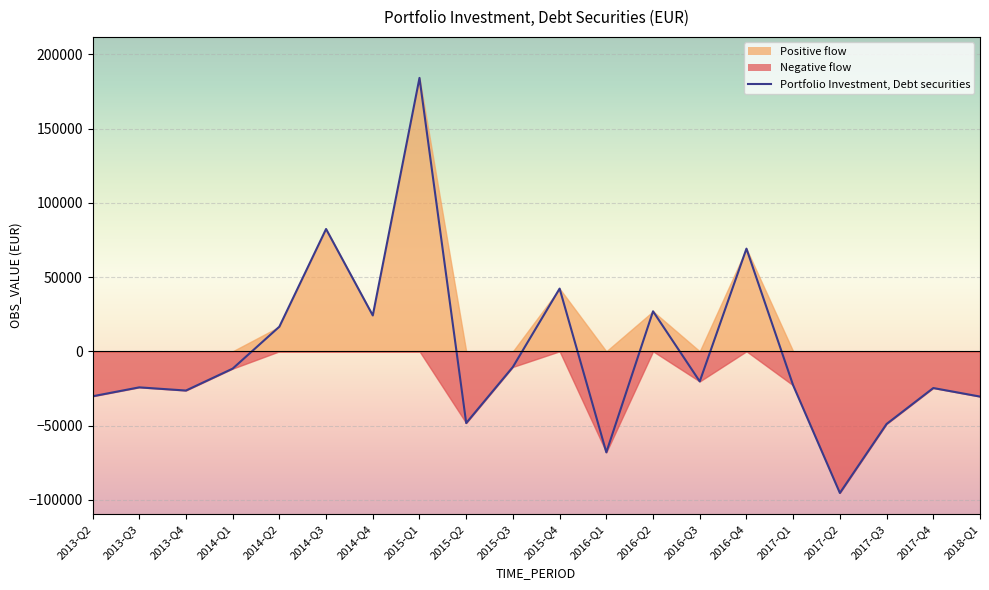

What position from the left is 2013-Q2?

1